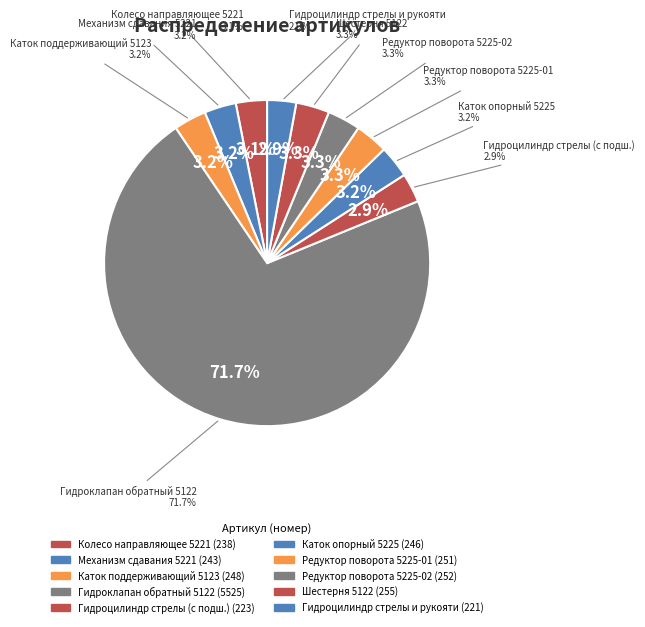

The Каток поддерживающий 5123 slice represents 3% of the pie. True or false?

True